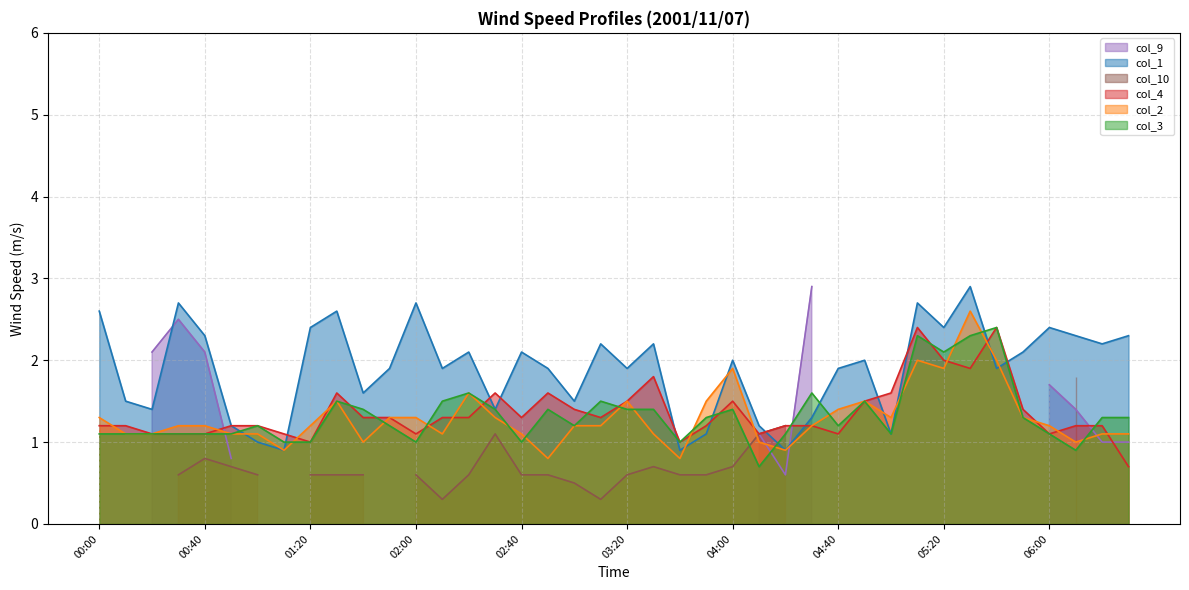

What is the minimum value for col_4?

0.7